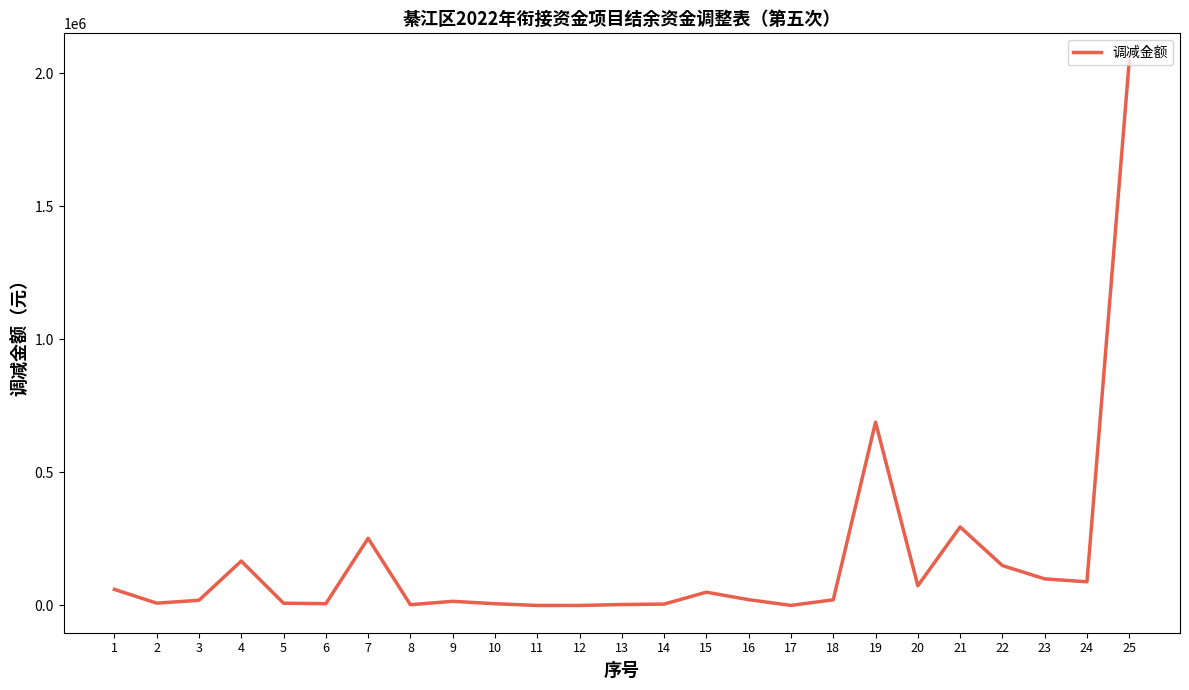

What is the maximum value shown in the chart?

2048224.6